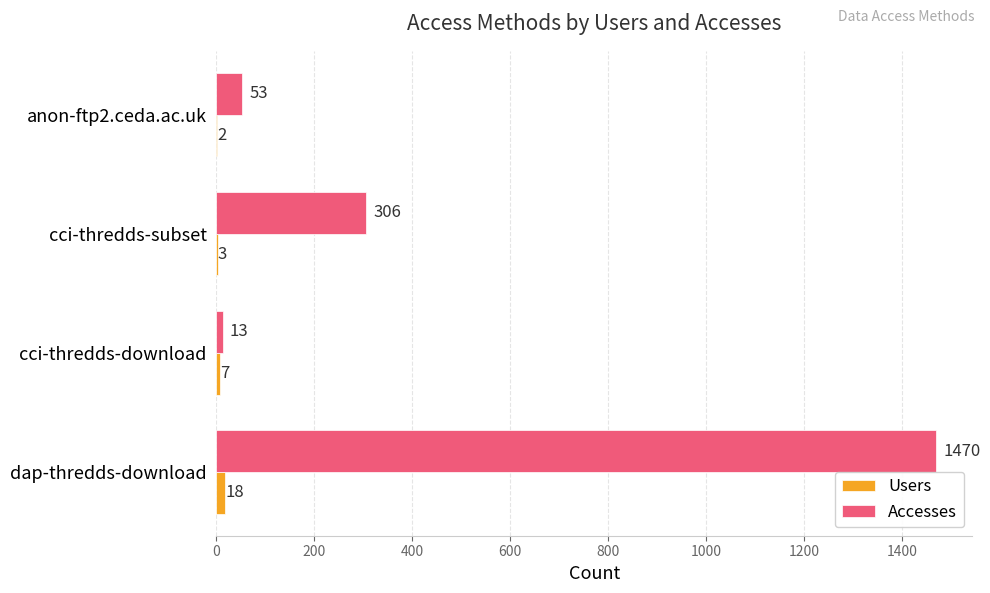

What is the sum of all Accesses values?

1842